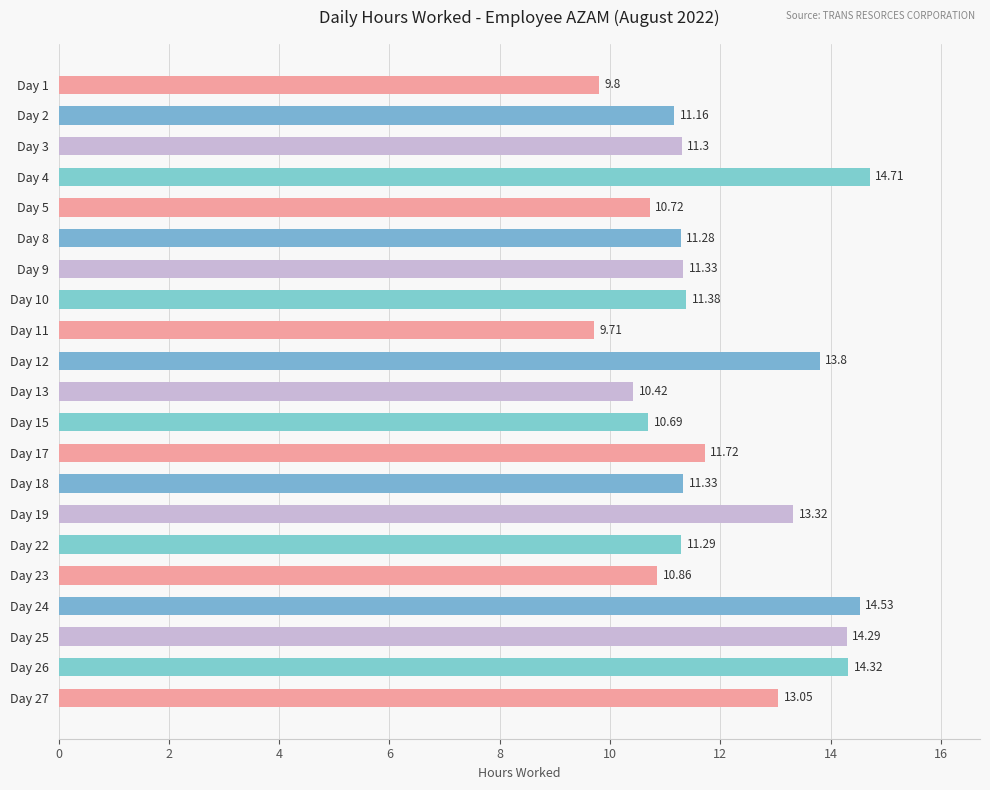

What is the difference between the second highest and minimum values?

4.8